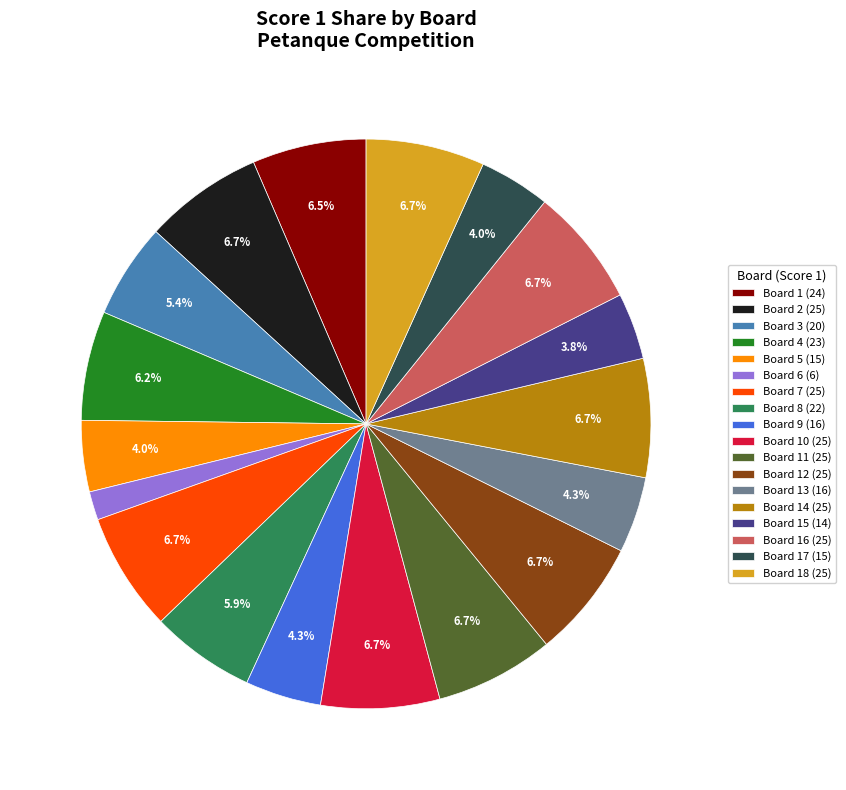

Do Board 3 (20) and Board 10 (25) together represent more than half of the pie?

No